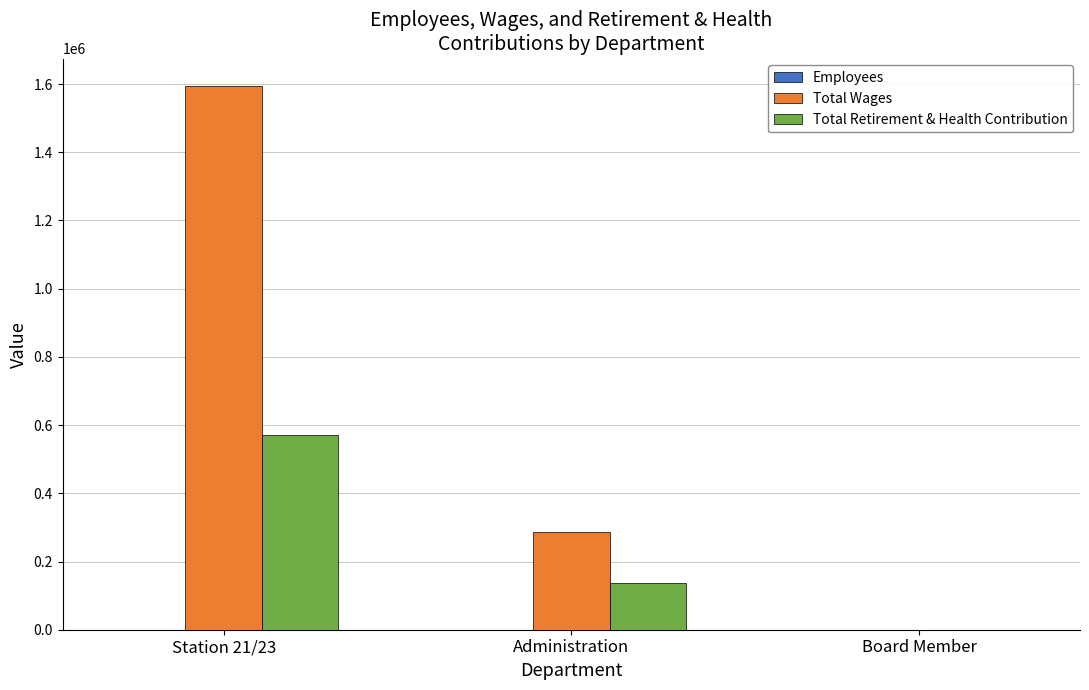

Which series has the largest total across all categories?

Total Wages